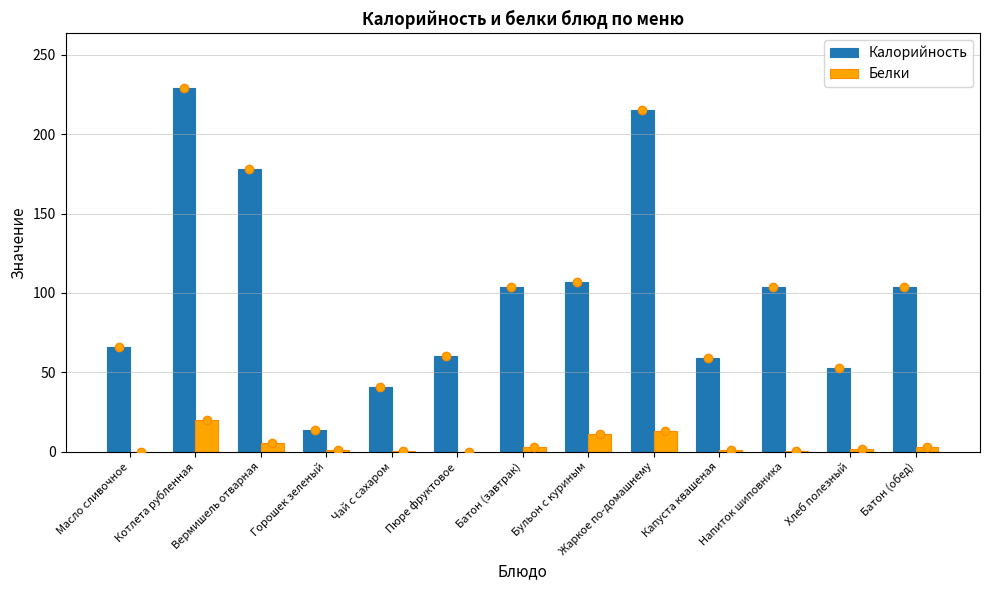

What is the label of the 1st bar from the right?

Батон (обед)